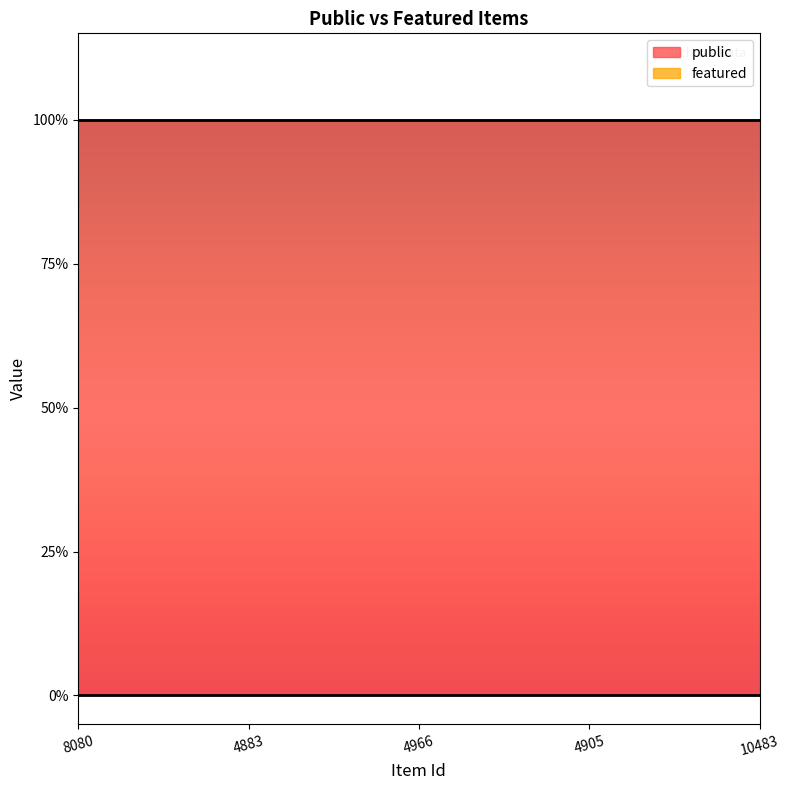

Rank the series by their average value, from highest to lowest.

public, featured